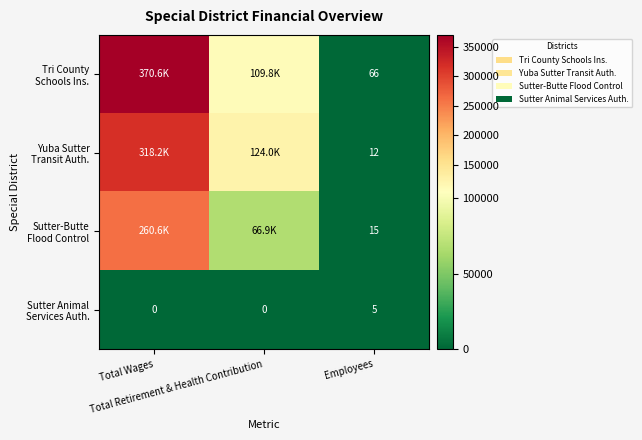

Between Total Wages and Employees, which is larger?

Total Wages